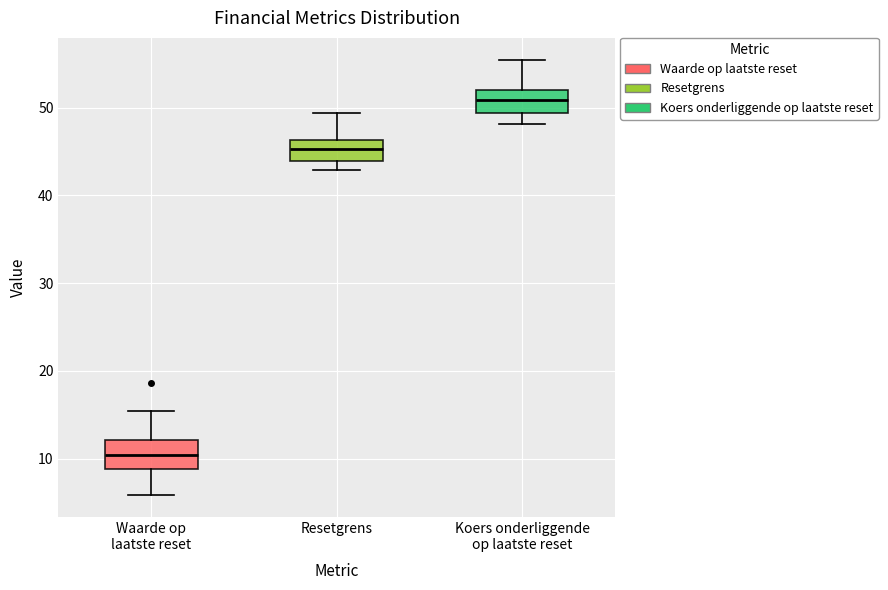

Where is the upper edge of the box for Waarde op laatste reset on the y-axis? The values are not printed on the chart, so give them approximately, as read against the axis.

12